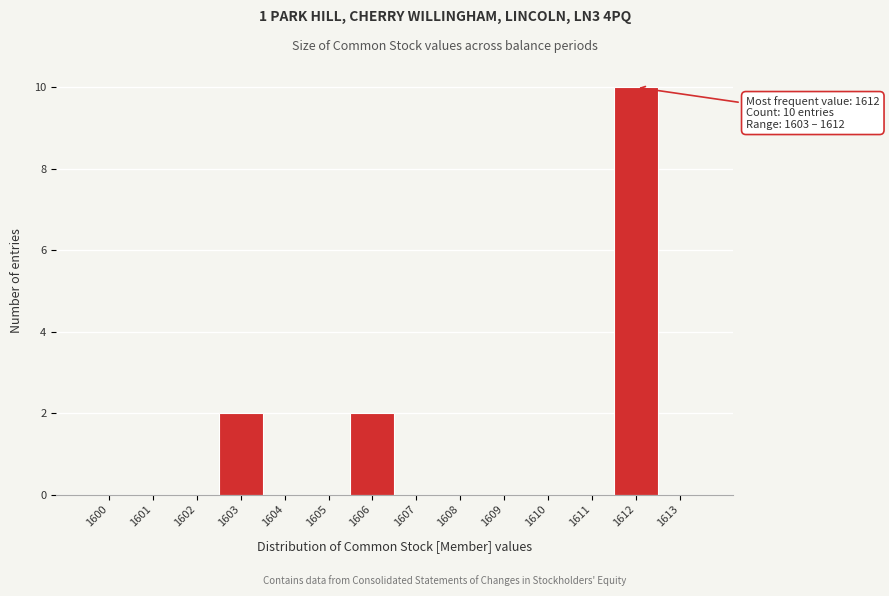

Reading left to right, extract all data points from this chart.

1600=0	1601=0	1602=0	1603=2	1604=0	1605=0	1606=2	1607=0	1608=0	1609=0	1610=0	1611=0	1612=10	1613=0